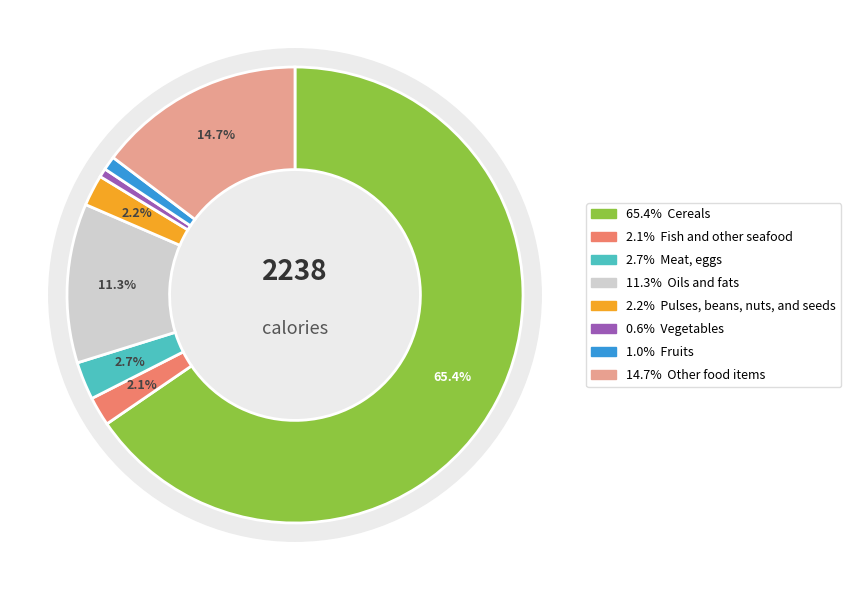

Which category has the smallest portion of the pie?

Vegetables